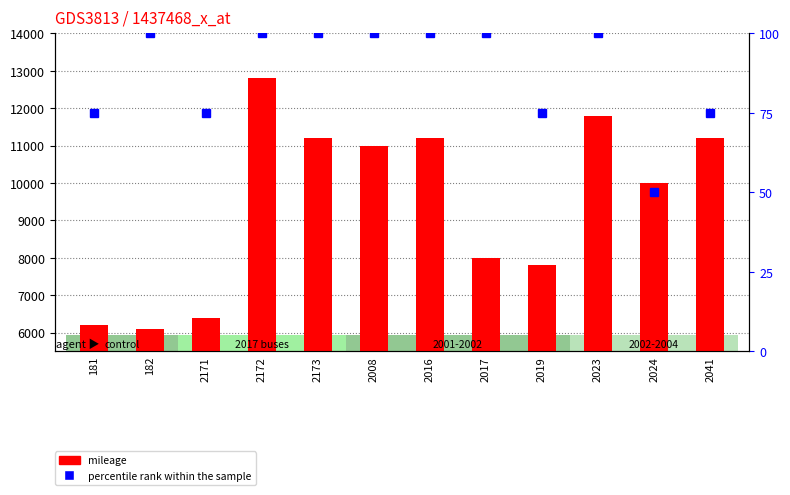

What value does the percentile rank within the sample series have at 2173, to the nearest 10?

100